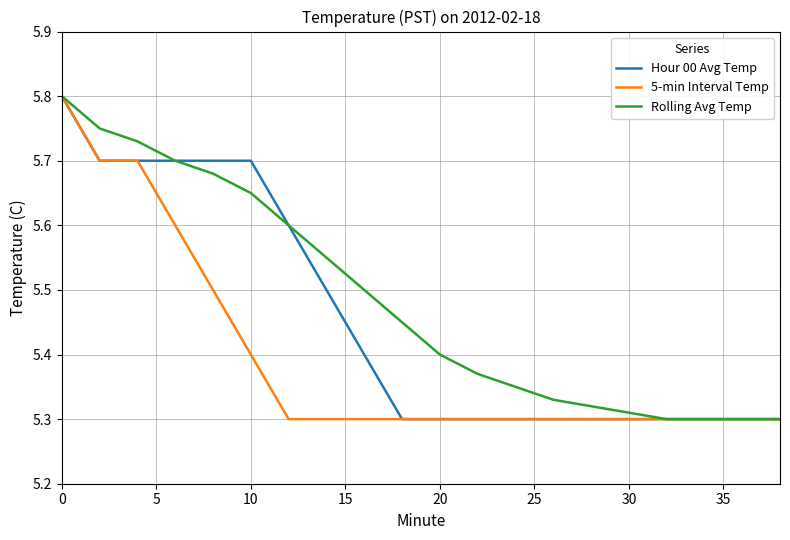

How many categories are shown in the chart?

20